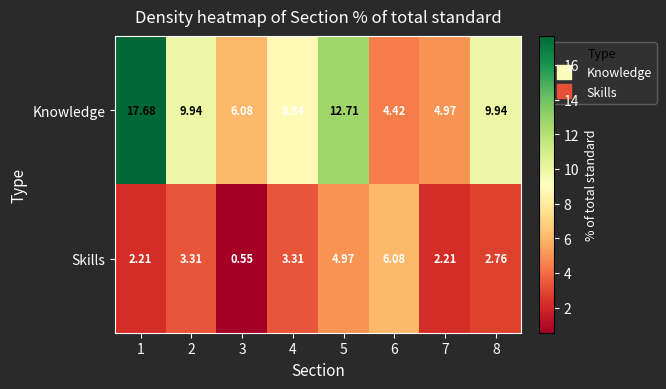

How many series are shown in this chart?

2